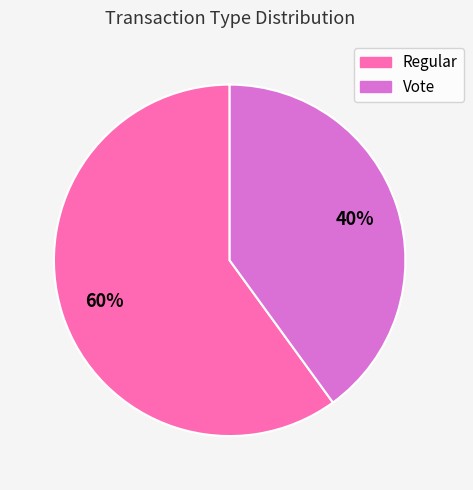

Count the number of slices in the pie.

2